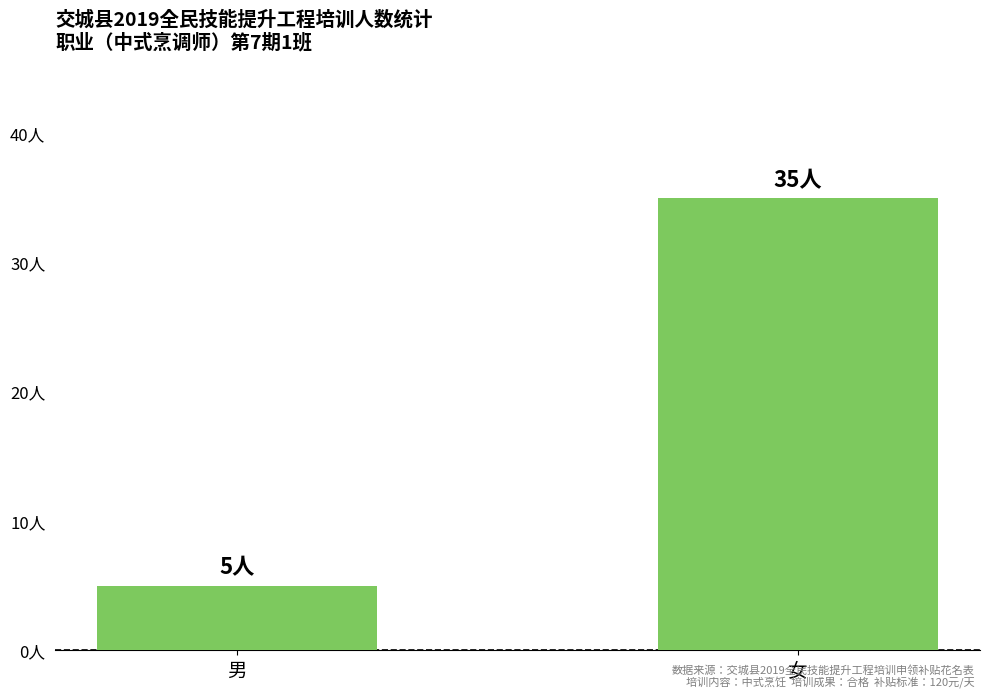

Rank the categories by value from lowest to highest.

男, 女